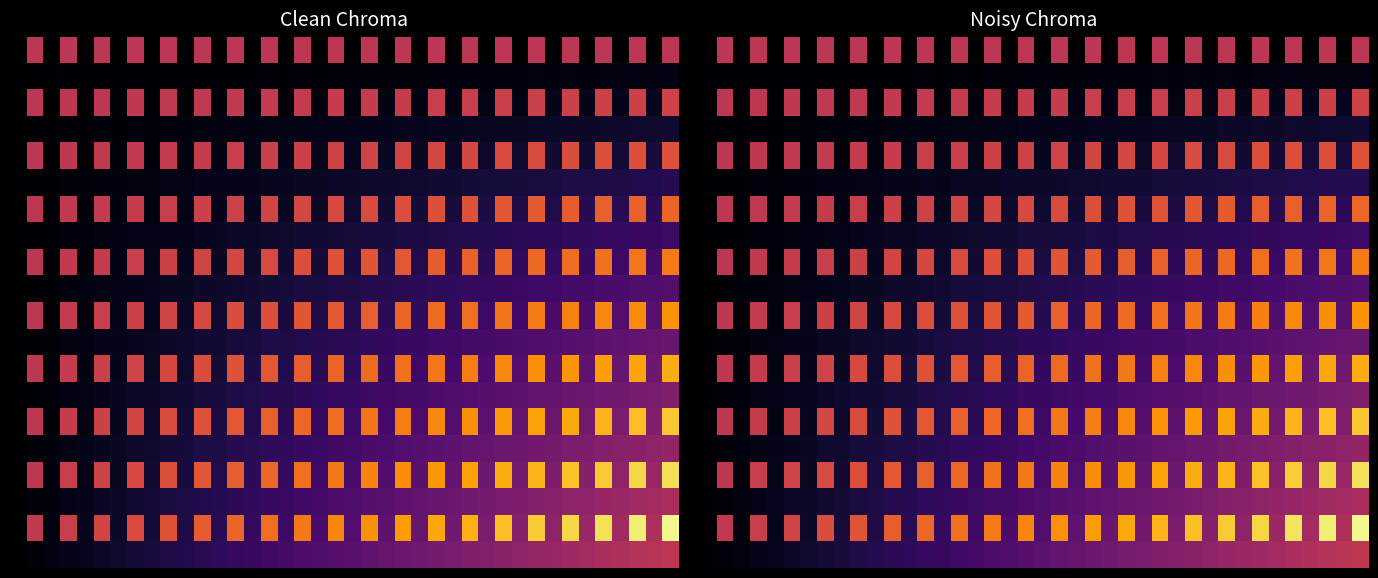

What is the spread (max minus min) of values at 5?

0.5